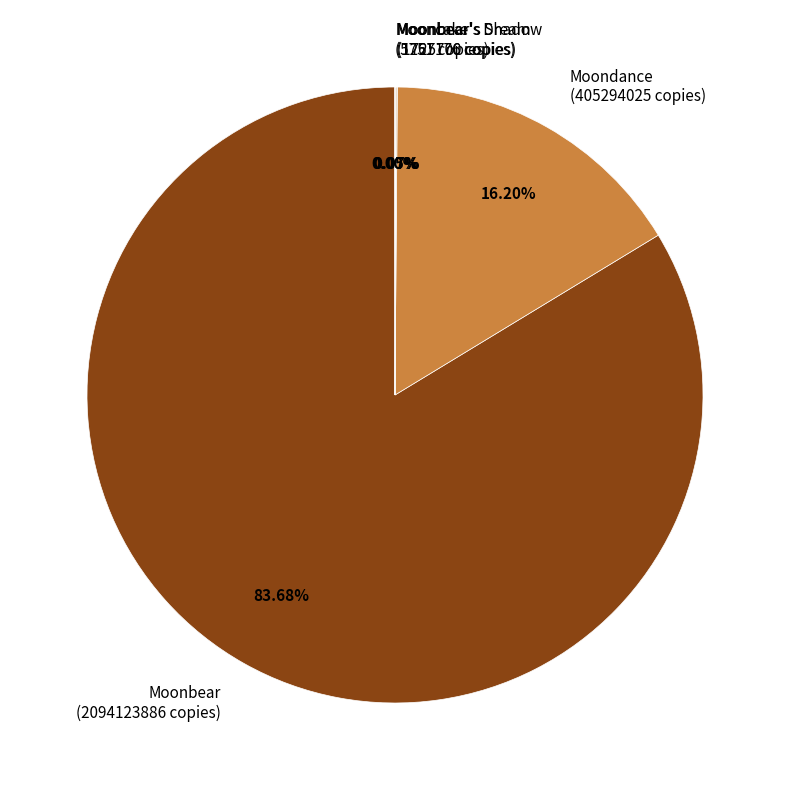

What is the largest slice in the pie chart?

Moonbear